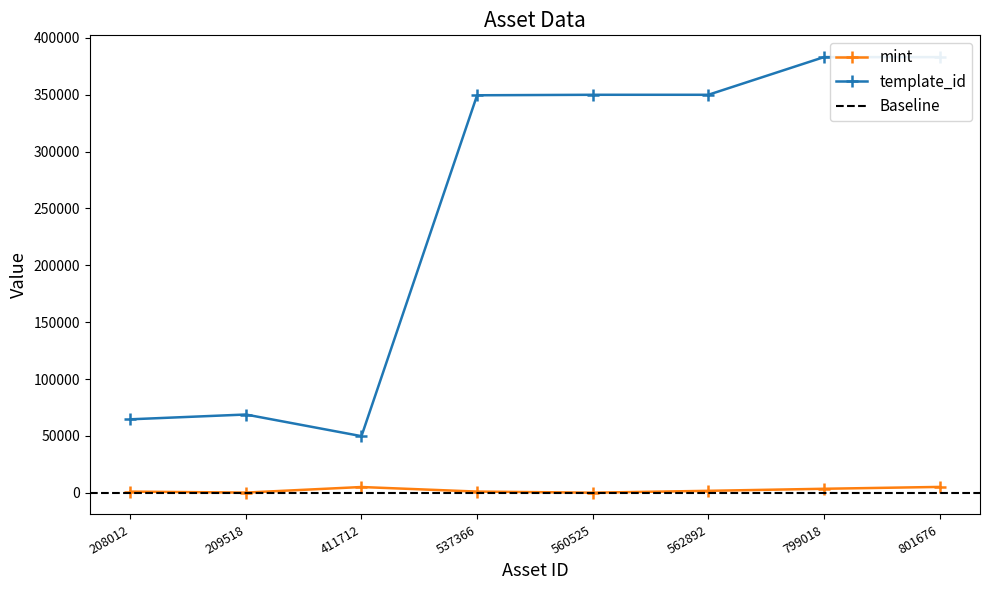

Is it true that mint equals 1786 at 562892?

True